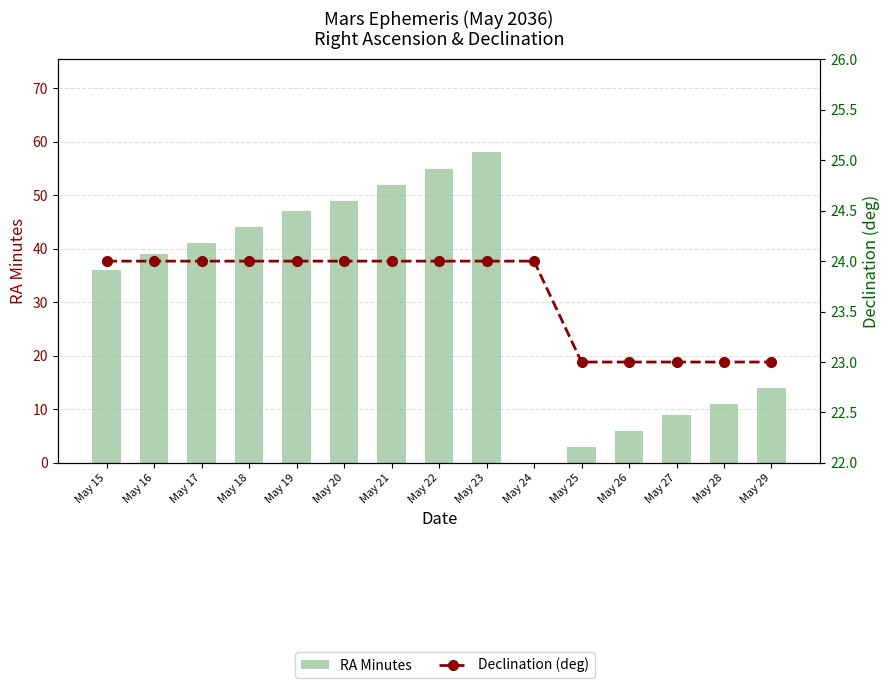

What is the difference between the RA Minutes values at May 15 and May 25?

33